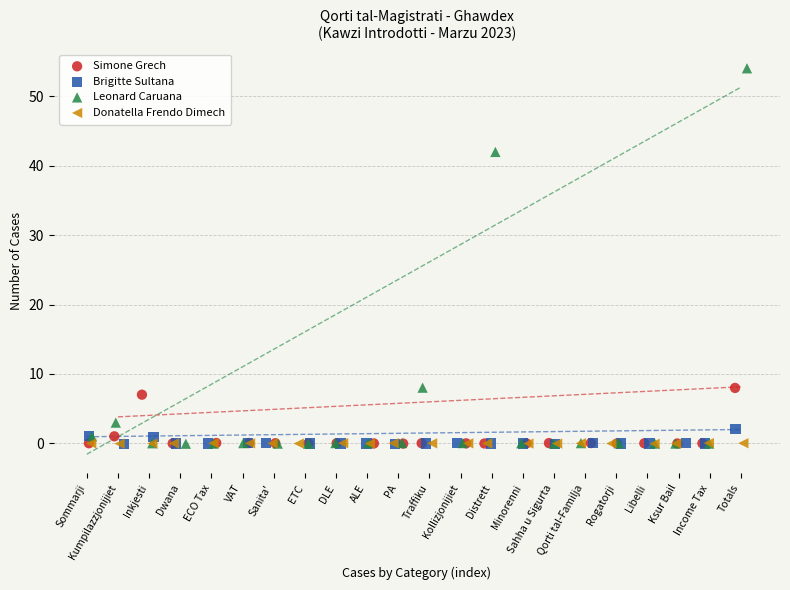

What are all the series names shown in the legend?

Simone Grech, Brigitte Sultana, Leonard Caruana, Donatella Frendo Dimech